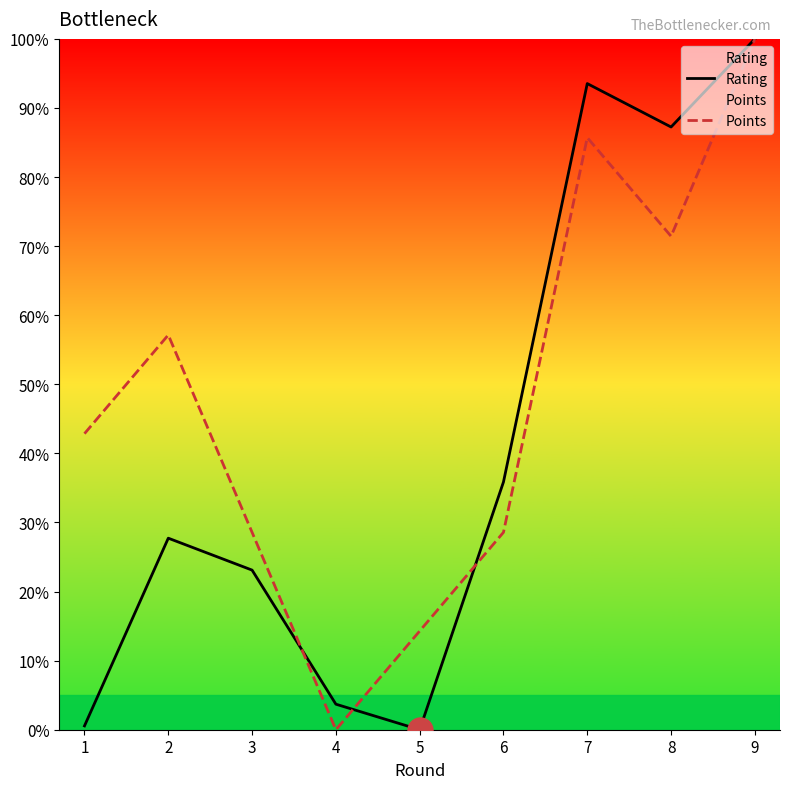

Rank the series by their maximum value, from highest to lowest.

Rating, Points